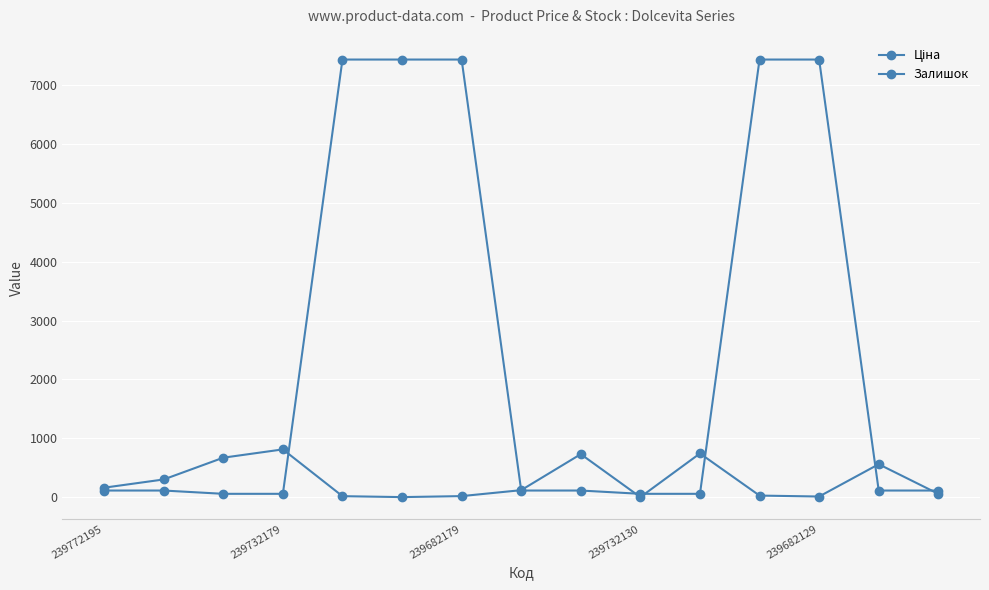

What is the value of the Залишок point at the 2nd from the left?

300.0